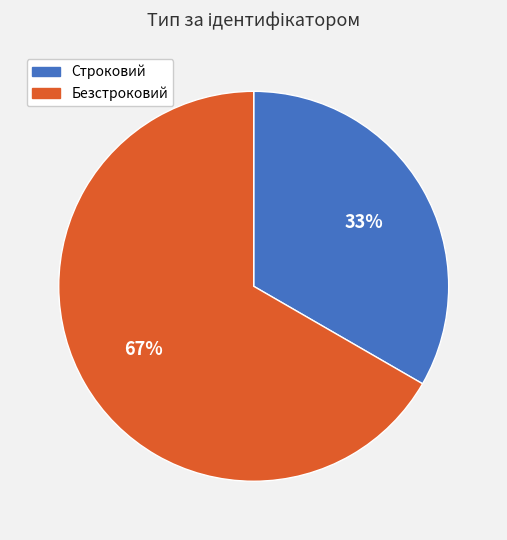

True or false: Строковий accounts for 33% of the total.

True